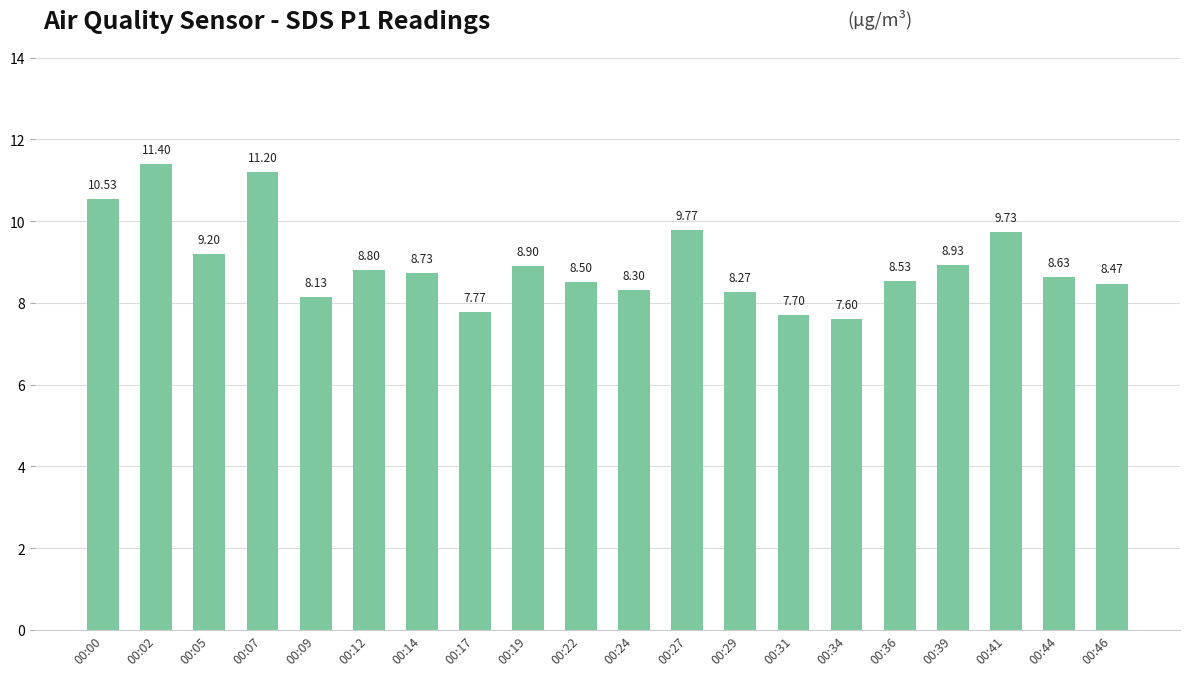

What is the value of the 4th bar from the left?

11.2